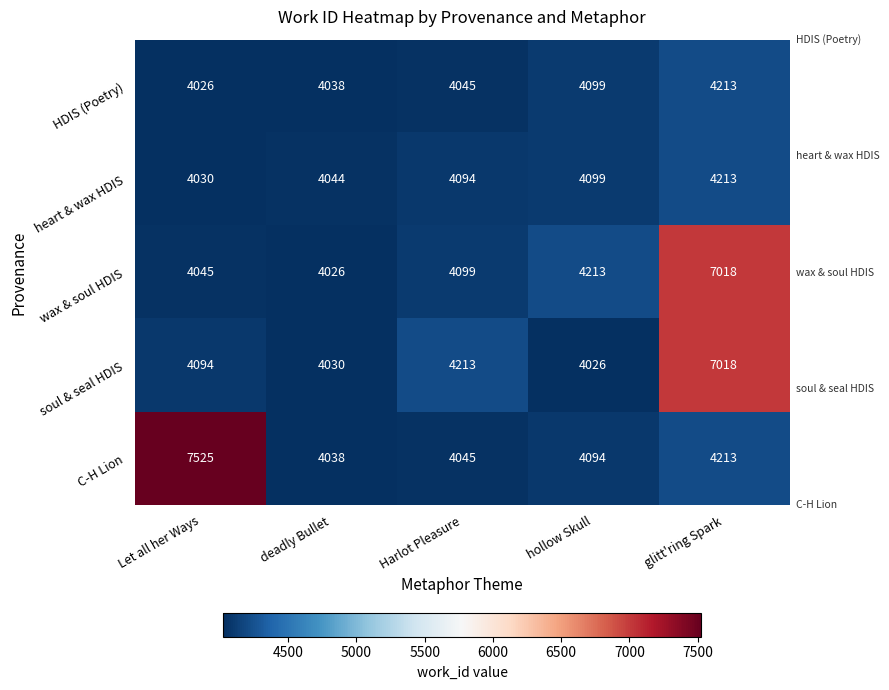

Which category has the highest value across all series?

Let all her Ways